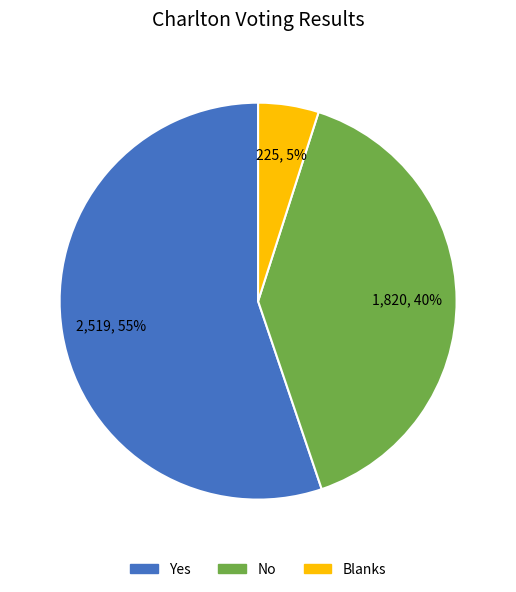

Do Yes and No together represent more than half of the pie?

Yes